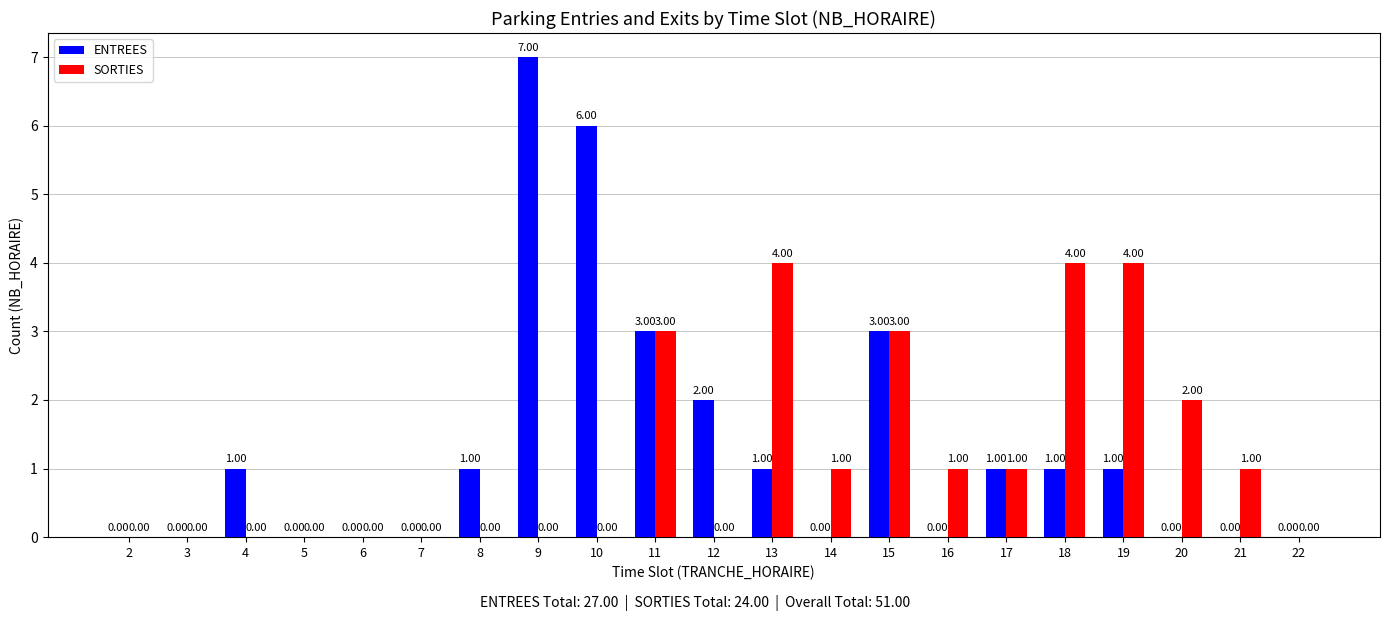

What is the sum of all SORTIES values?

24